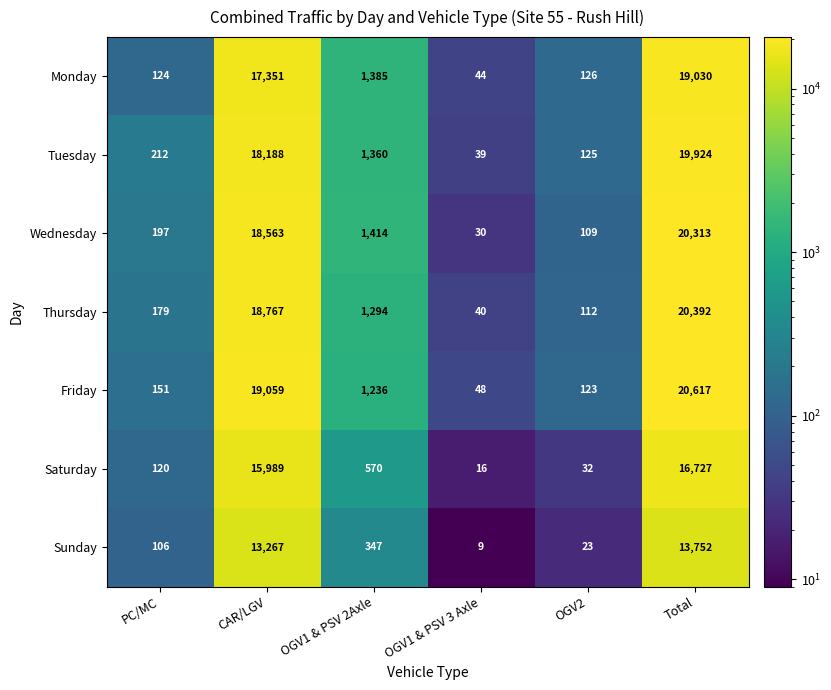

Where is Thursday nearest to the value 10216?

CAR/LGV